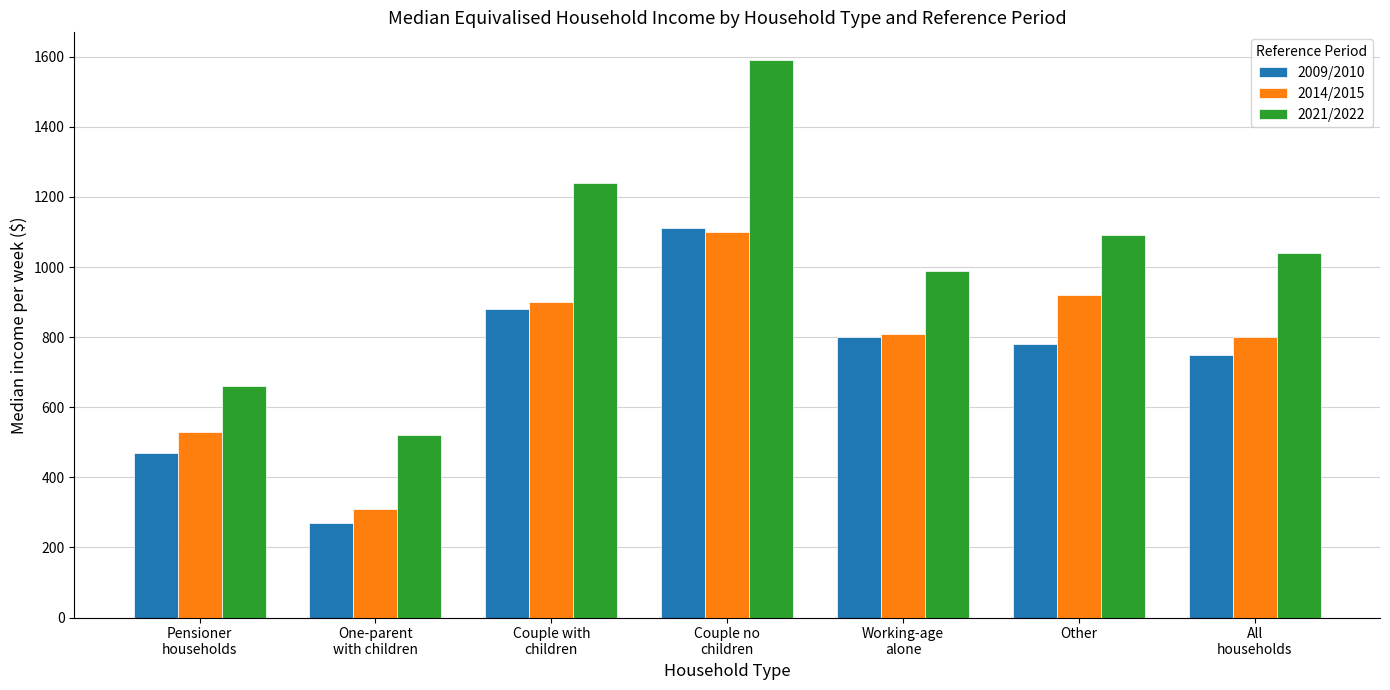

Which series has the largest range (max minus min)?

2021/2022